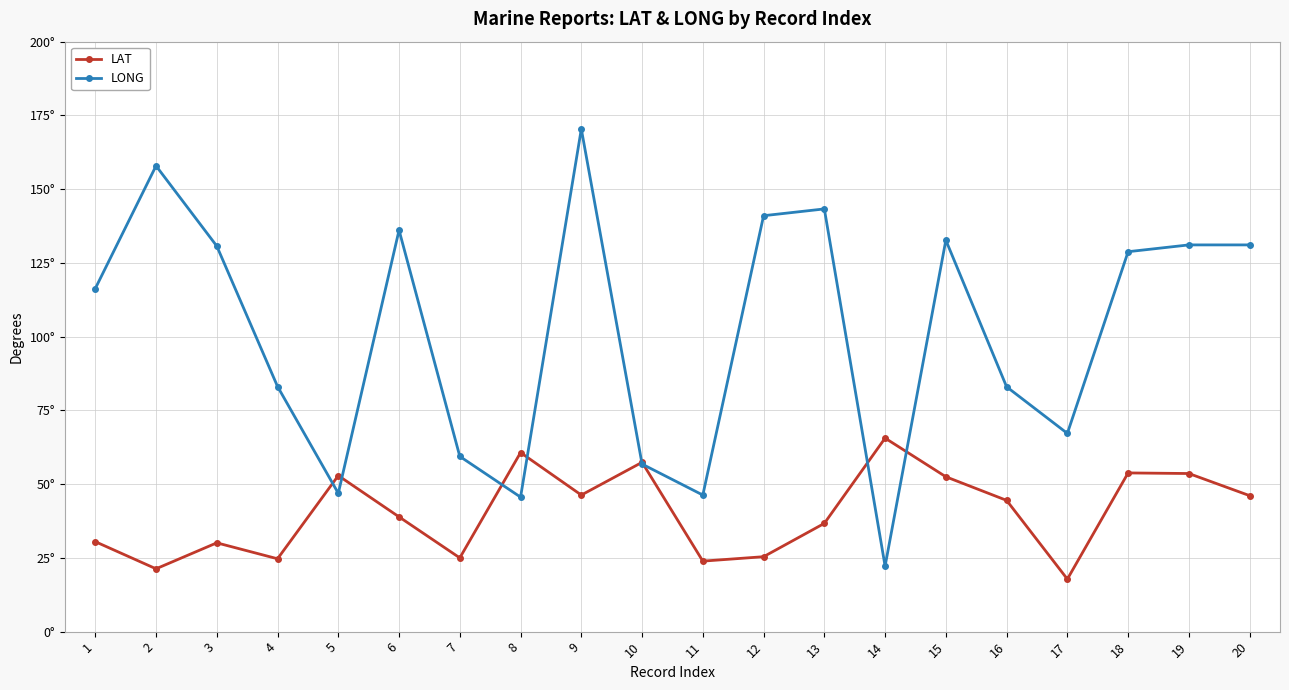

Is this an area chart (filled region under the line)?

No